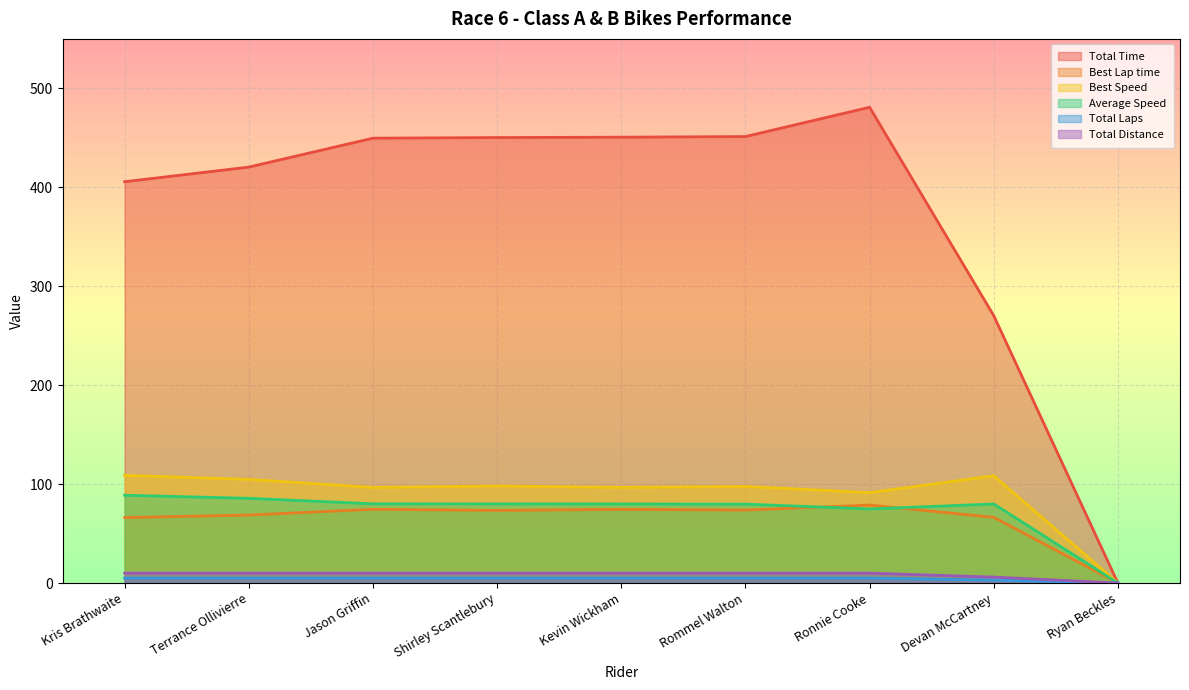

What are all the series names shown in the legend?

Total Time, Best Lap time, Best Speed, Average Speed, Total Laps, Total Distance